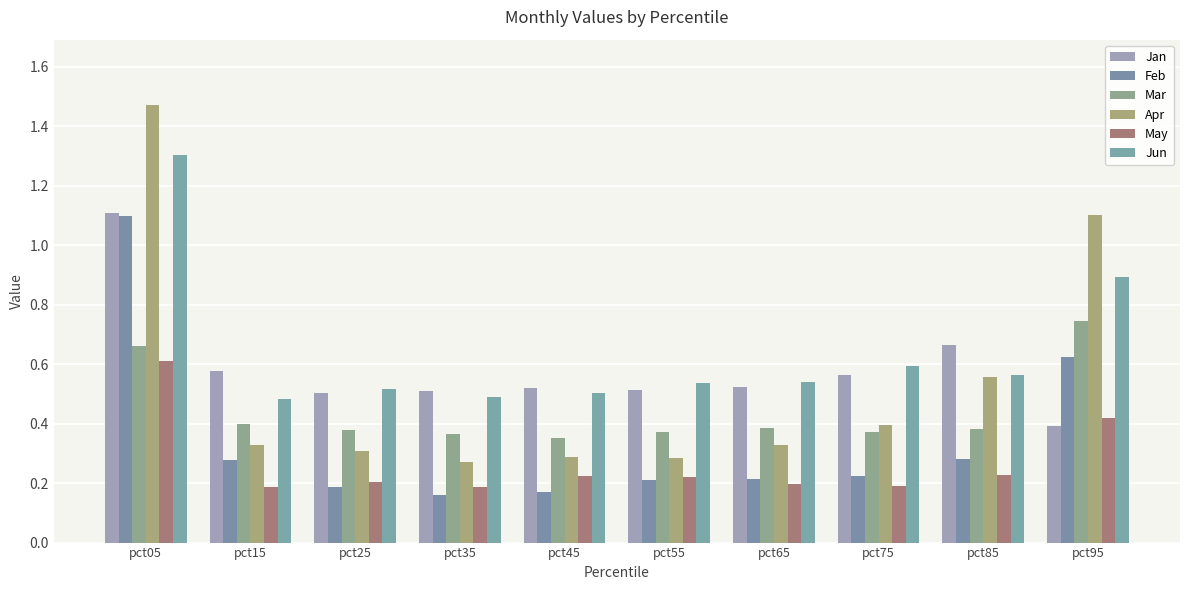

What is the difference between the highest and lowest values at pct45?

0.3